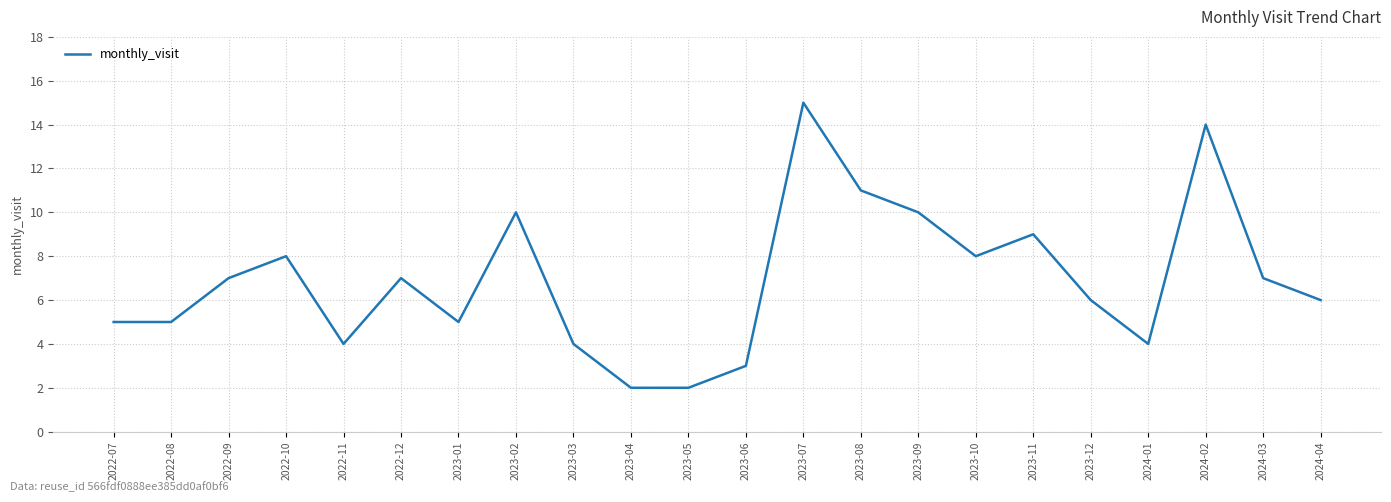

What position from the left is 2023-06?

12